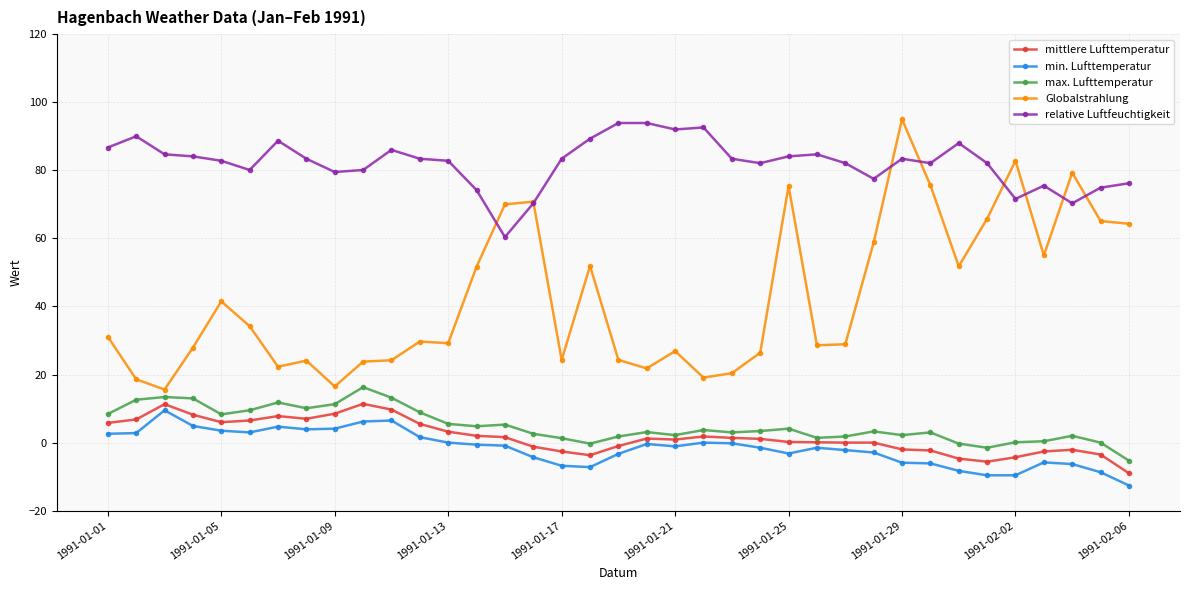

How many lines are shown in the chart?

5